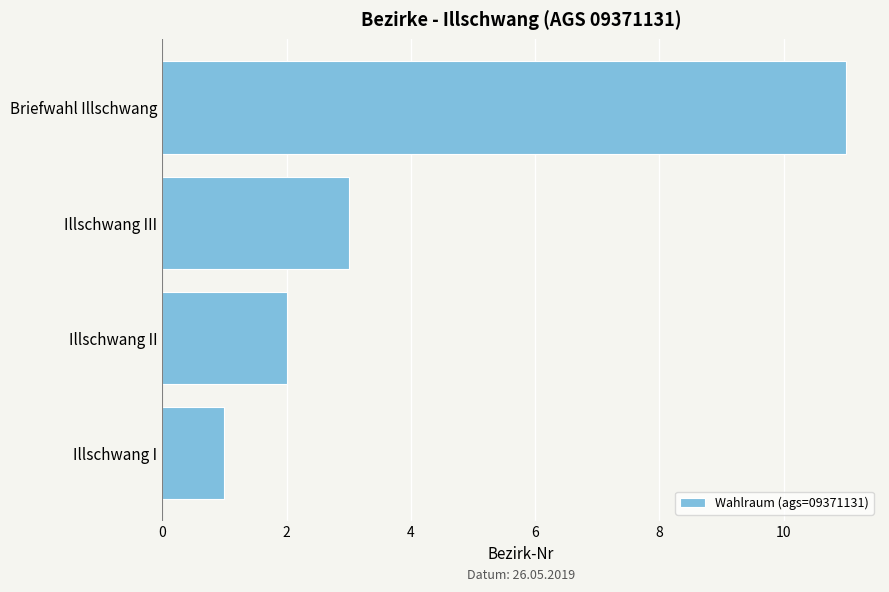

Where is the data nearest to the value 6?

Illschwang III